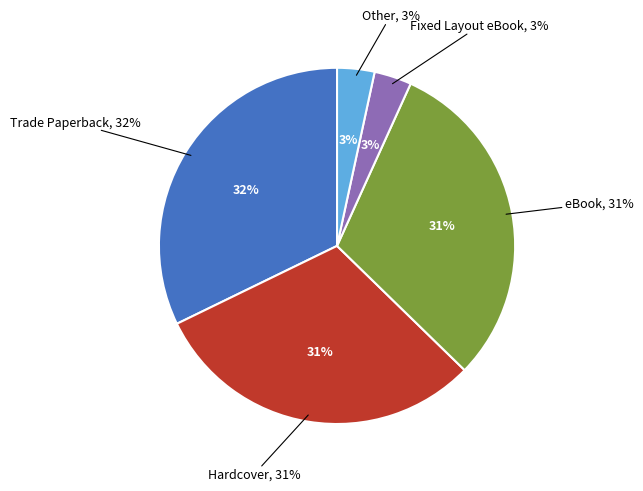

Rank the categories by value from highest to lowest.

Trade Paperback, Hardcover, eBook, Fixed Layout eBook, Other